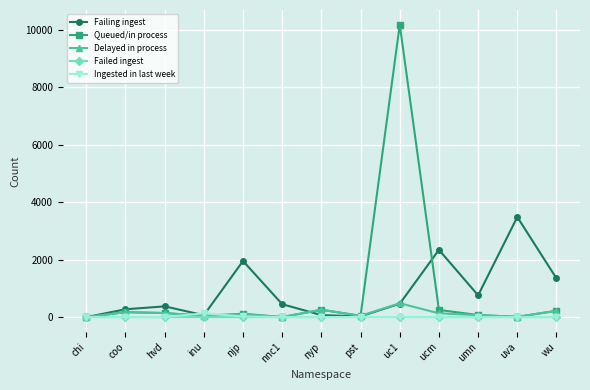

Which series has the largest range (max minus min)?

Queued/in process